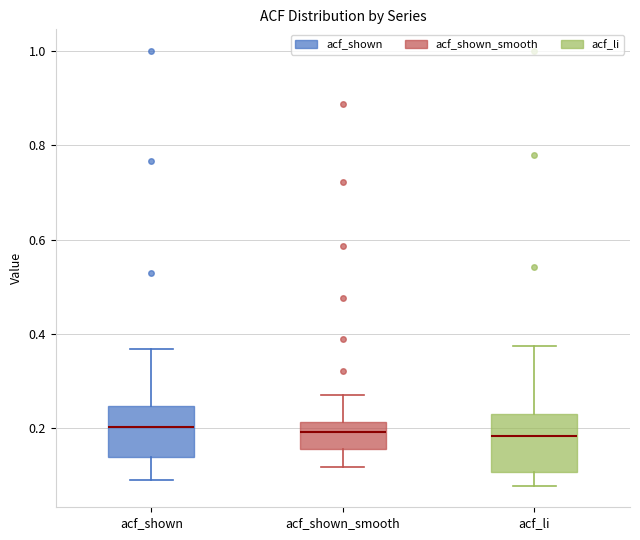

Reading left to right, transcribe this box plot: for each box, give where its median line is, the range the box spans, and where its two whiskers end, as read against the y-axis. The values are not printed on the chart, so give them approximately, as read against the axis.

acf_shown: median 0.20, box 0.14 to 0.24, whiskers 0.10 to 0.36
acf_shown_smooth: median 0.20, box 0.16 to 0.22, whiskers 0.12 to 0.28
acf_li: median 0.18, box 0.10 to 0.22, whiskers 0.08 to 0.38